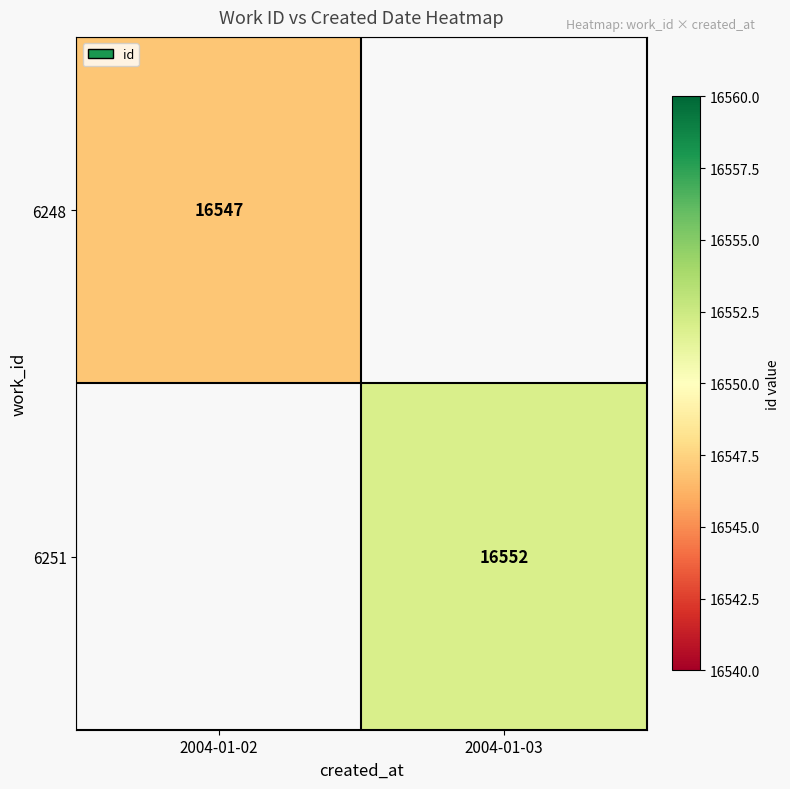

The 6248 series shows 27672 at 2004-01-02. True or false?

False